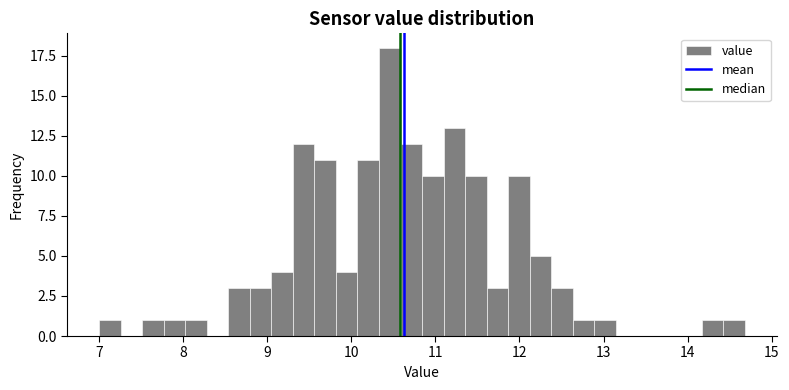

Read against the x-axis, roughly where is the centre of the tallest bar?

10.5